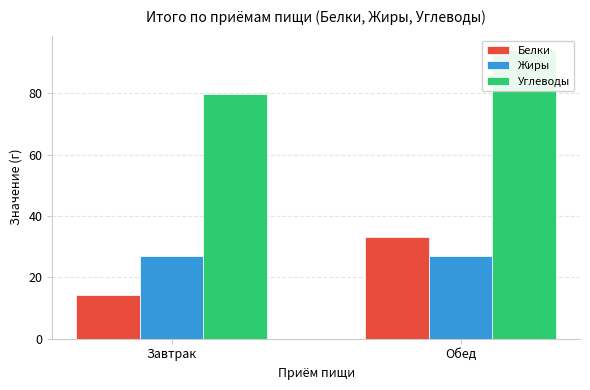

At which label does Белки first exceed 33?

Обед